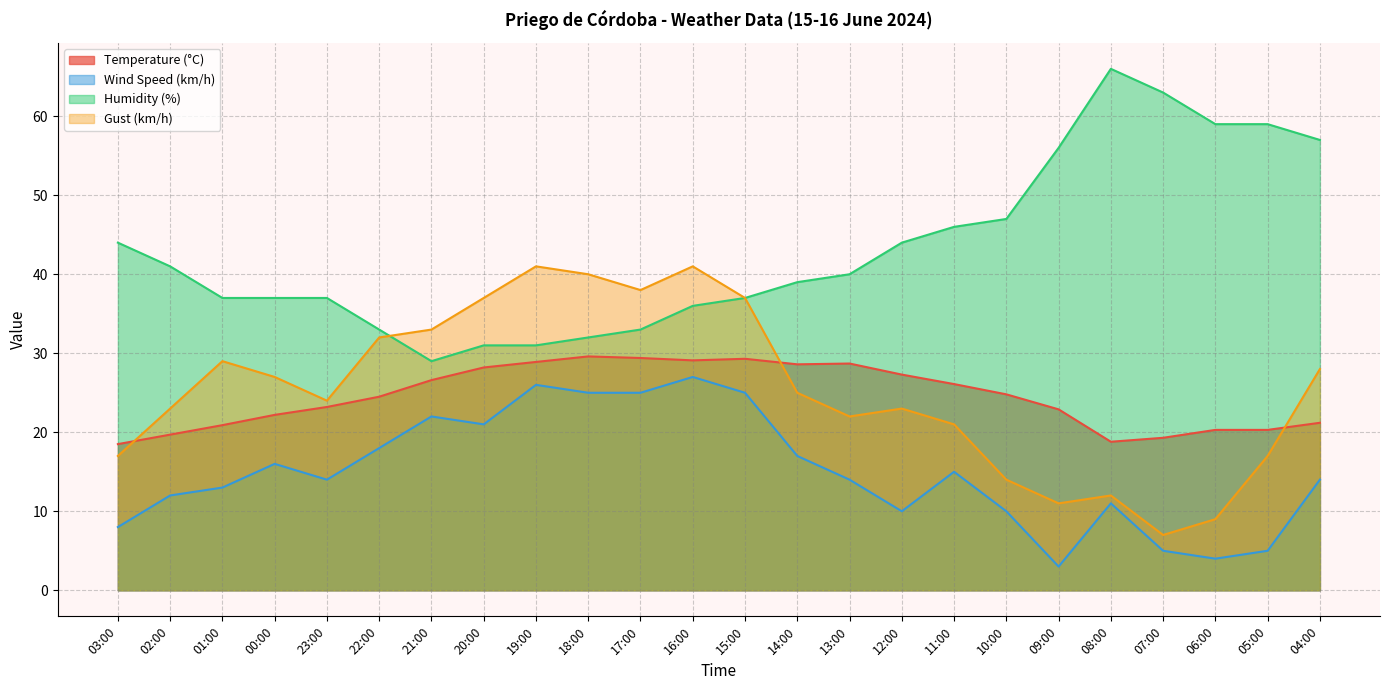

How many times do Temperature (°C) and Gust (km/h) cross each other?

3